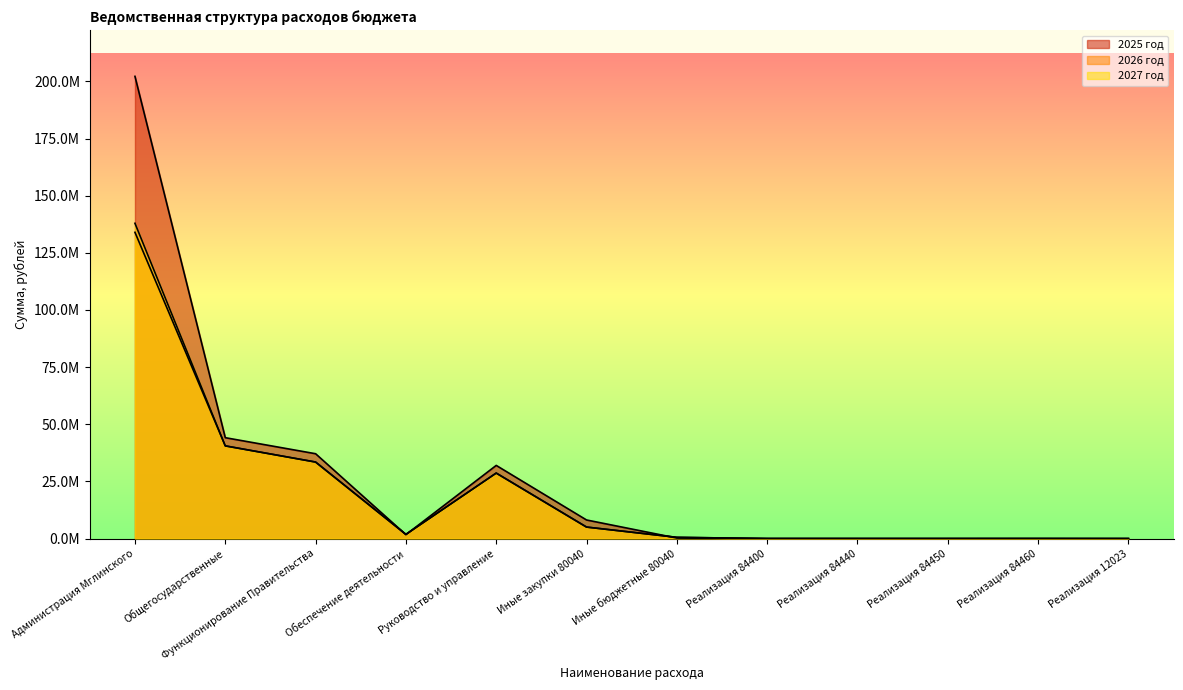

In 2026 год, how many points are lower than both neighbors (excluding endpoints)?

2